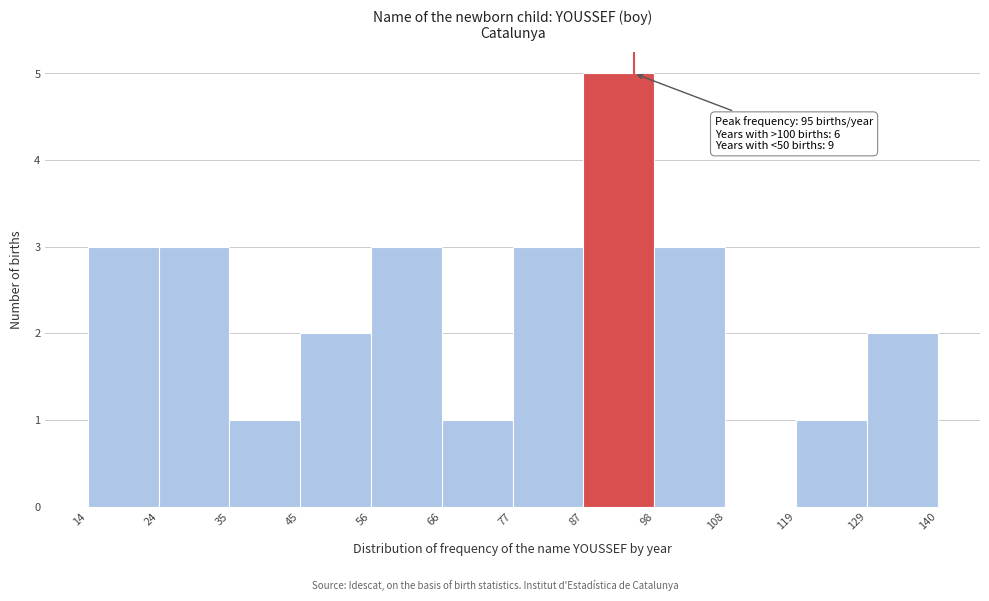

Which range on the x-axis has the tallest bar?

87 to 98